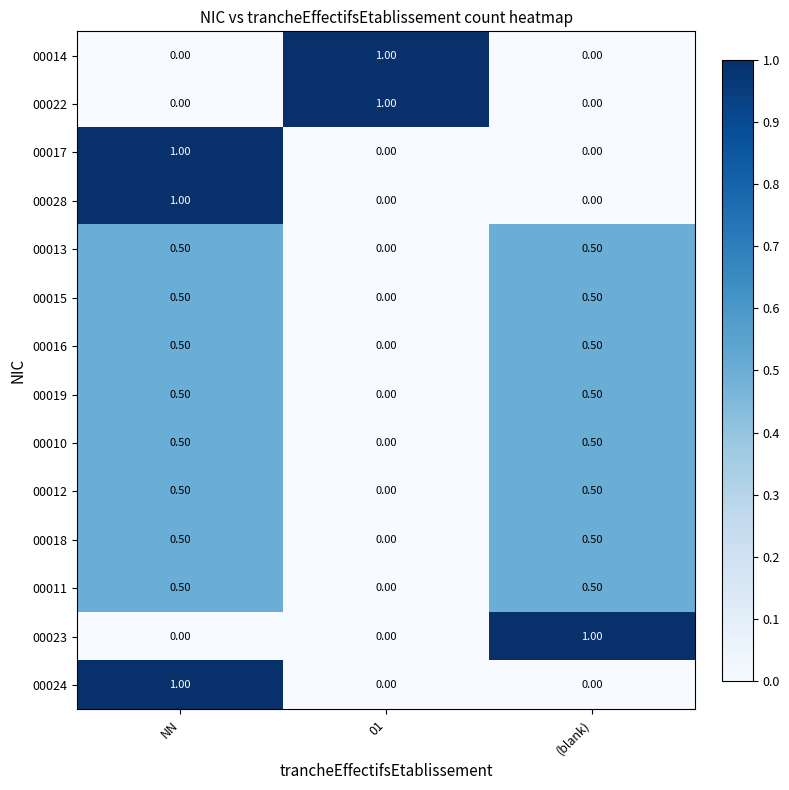

What is the difference between the highest and lowest values at (blank)?

1.0